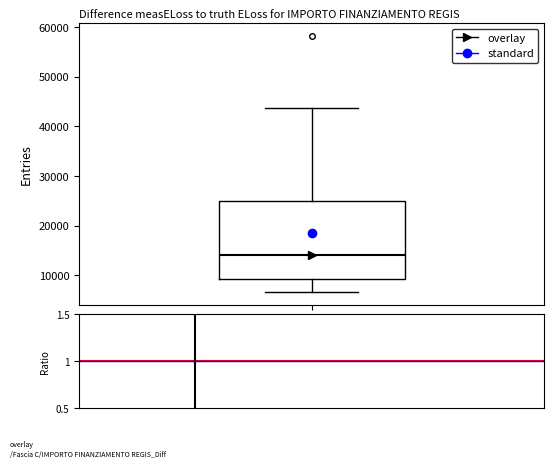

Read this box plot against the y-axis: the position of the median line, the range covered by the box, and the ends of both whiskers. The values are not printed on the chart, so give them approximately, as read against the axis.

median 14000, box 9000 to 25000, whiskers 7000 to 44000